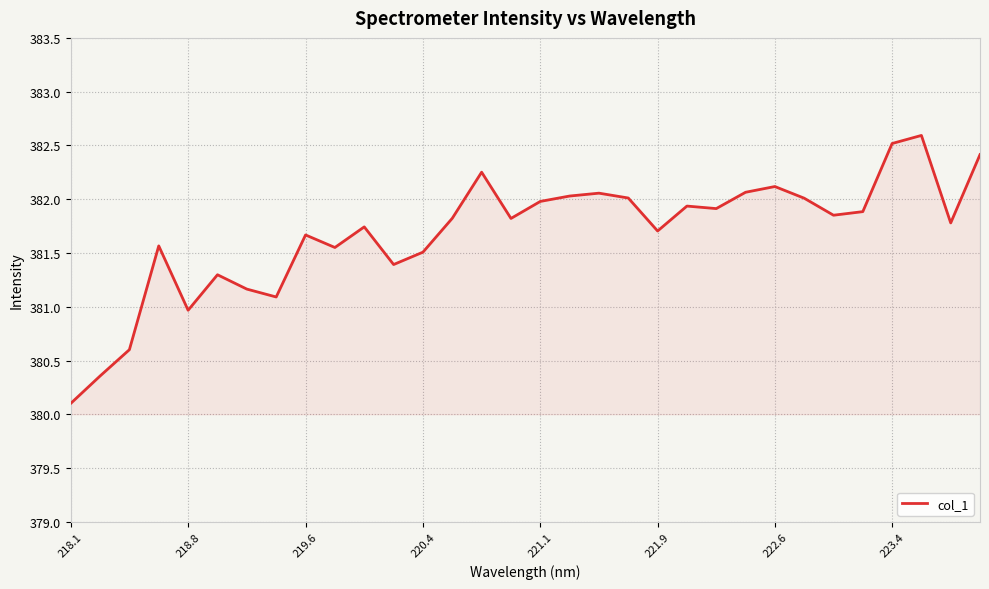

What is the difference between the maximum and minimum values?

2.5